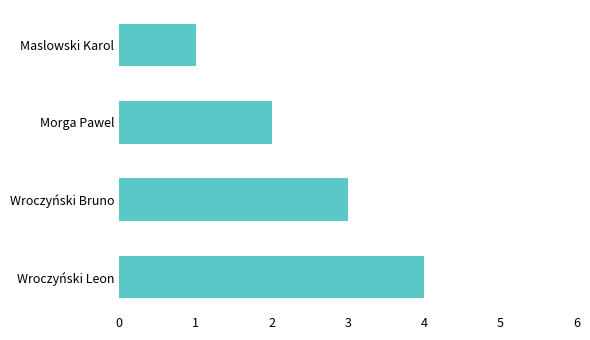

Which category has the highest value across all series?

Wroczyński Leon